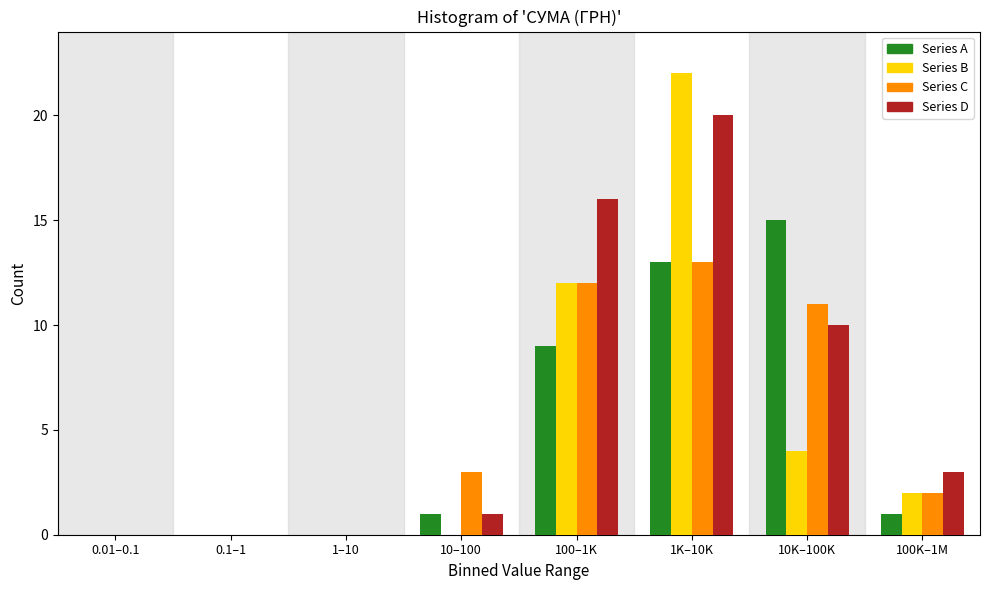

What is the sum of all Series D values?

50